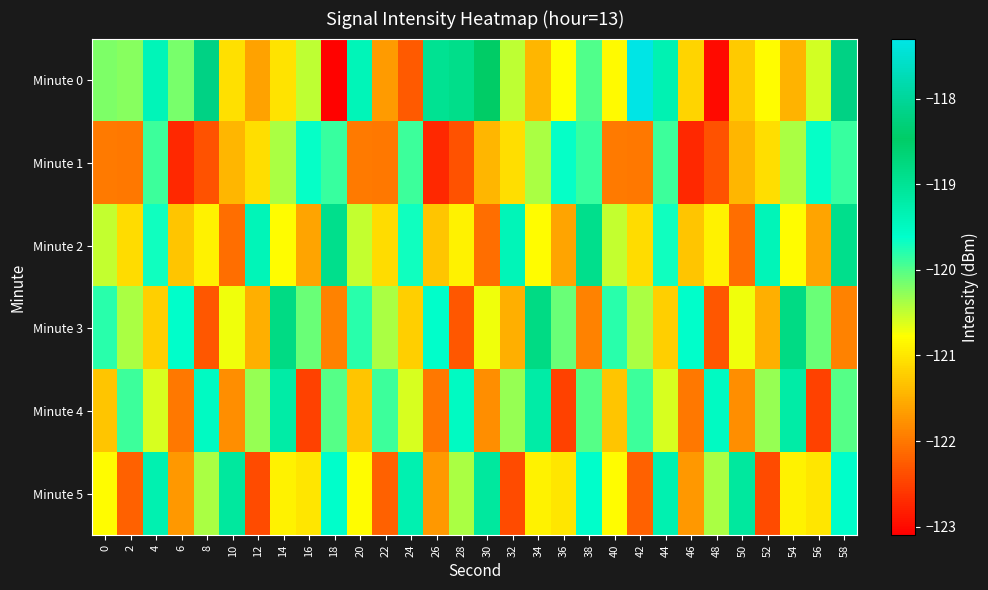

Between 58 and 38, which is larger?

58